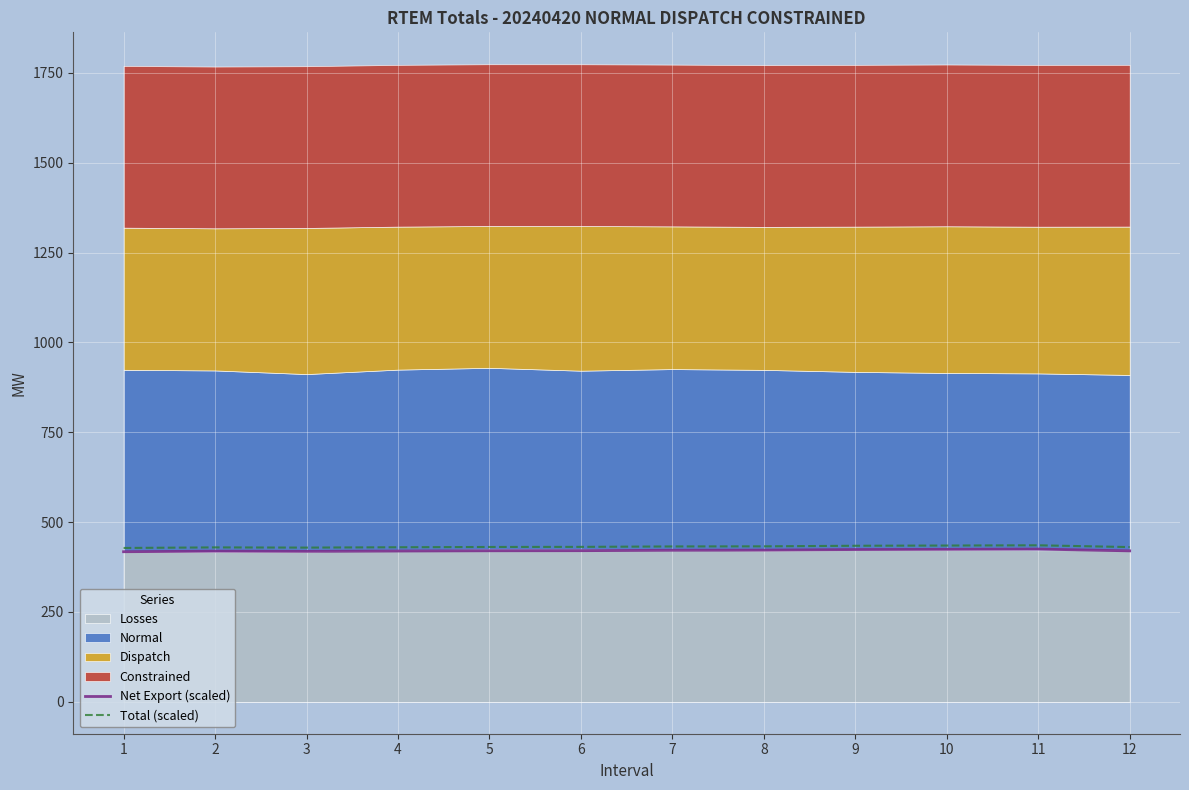

What is the highest value of the Total (scaled) series?

435.5